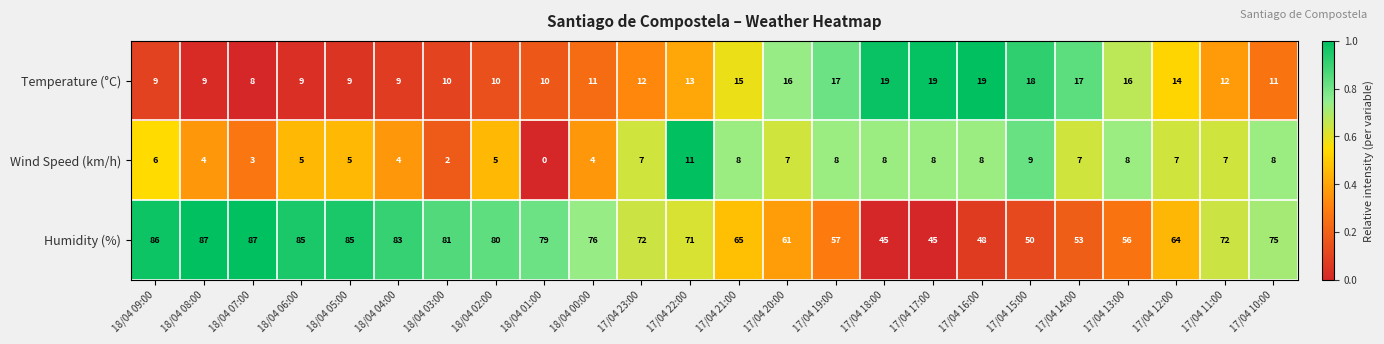

Which series has the largest total across all categories?

Humidity (%)